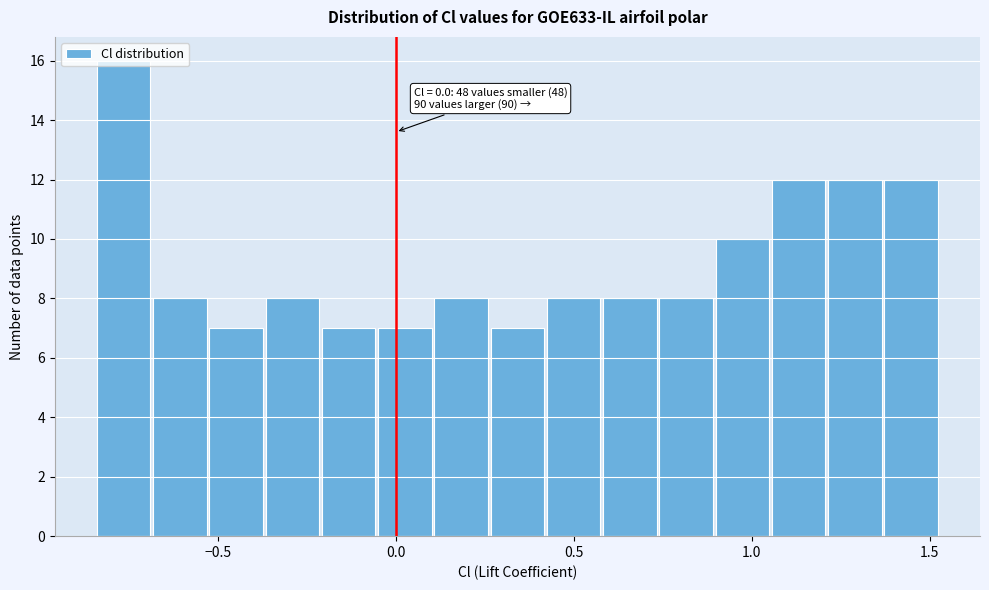

Around what value on the x-axis is the tallest bar? Give the approximate position of its centre, as read against the axis.

-0.75